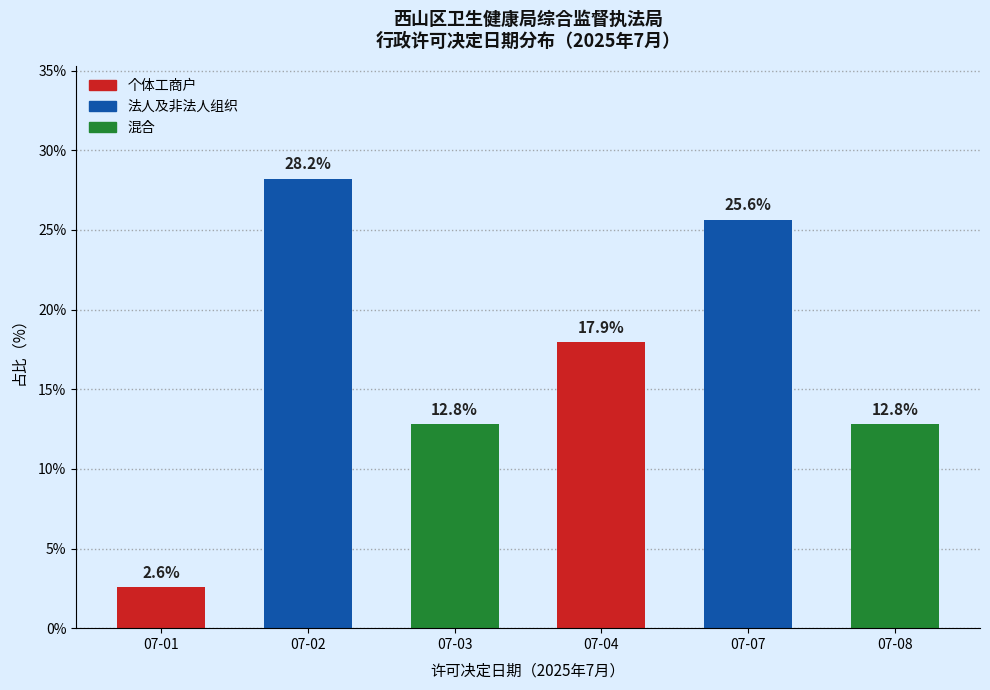

Reading left to right, transcribe all the data shown in this chart.

2.6	28.2	12.8	17.9	25.6	12.8